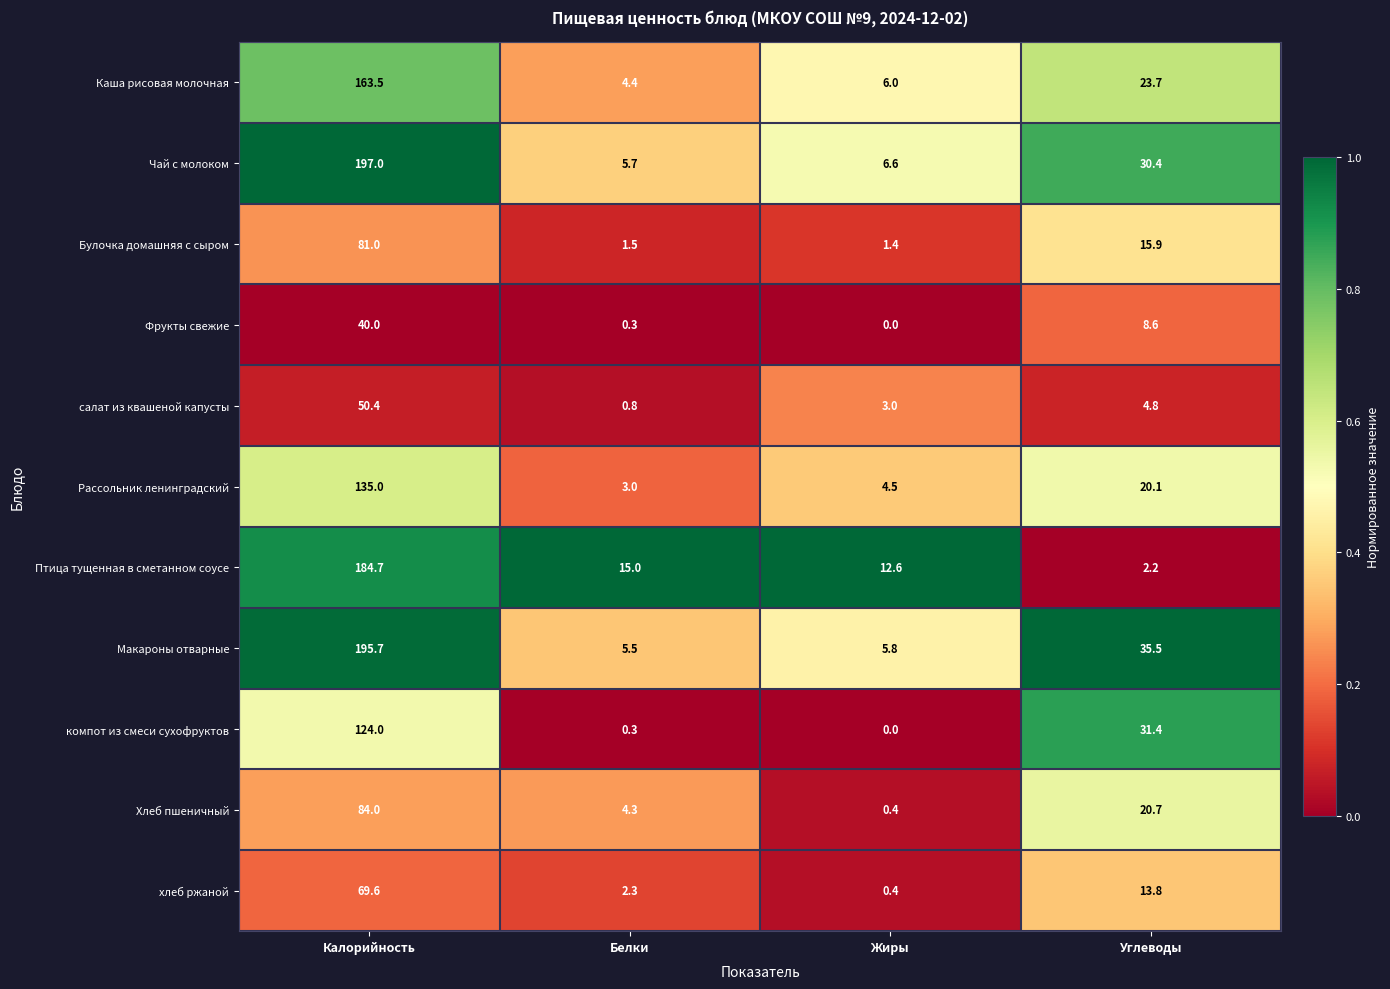

Which series changed the most between Белки and Углеводы?

компот из смеси сухофруктов